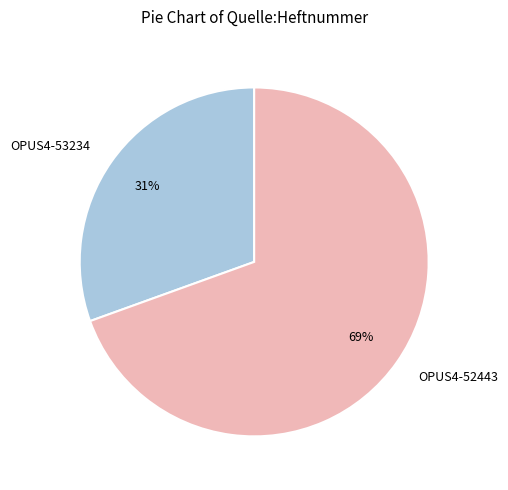

Do OPUS4-53234 and OPUS4-52443 together represent more than half of the pie?

Yes